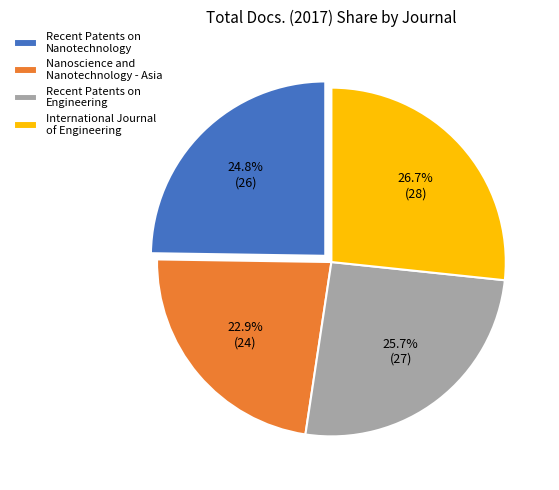

How many segments does this pie chart have?

4